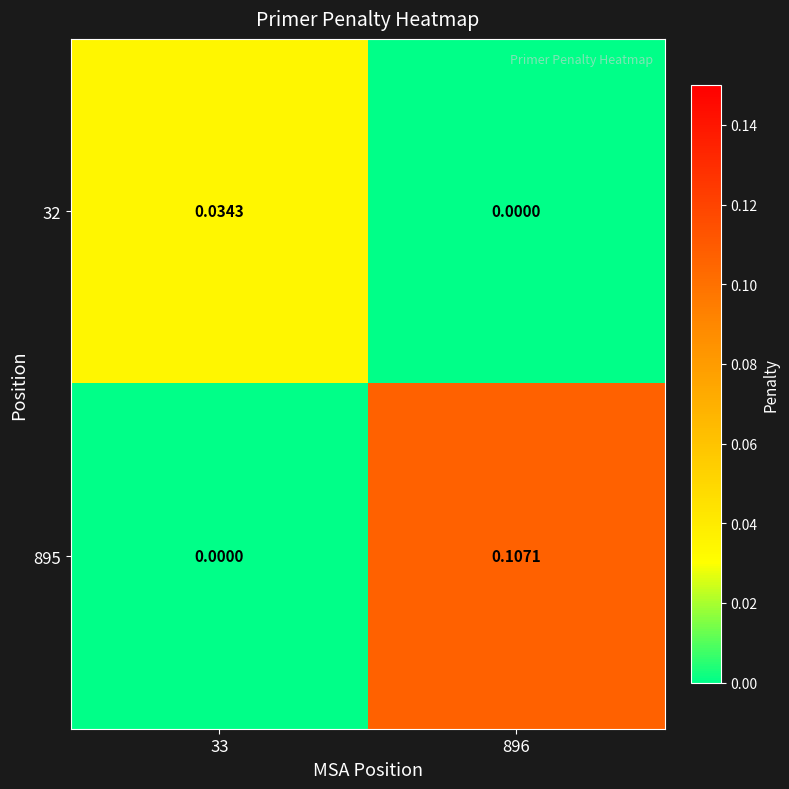

Is the value of 32 at 33 greater than the value of 895 at 33?

Yes